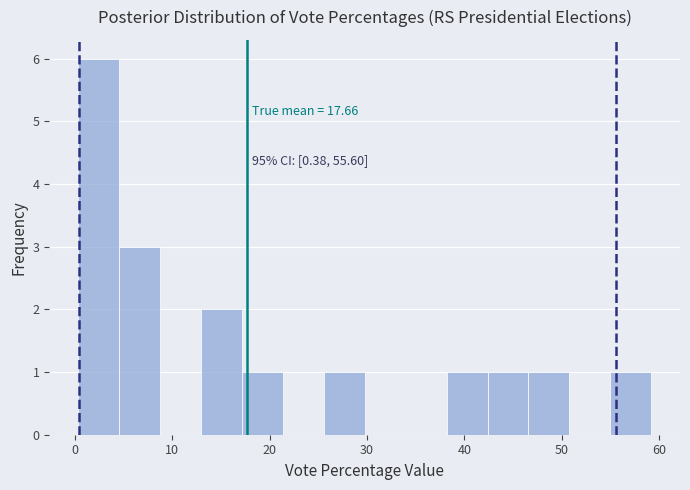

Over which range of the x-axis is the bar tallest?

0 to 5